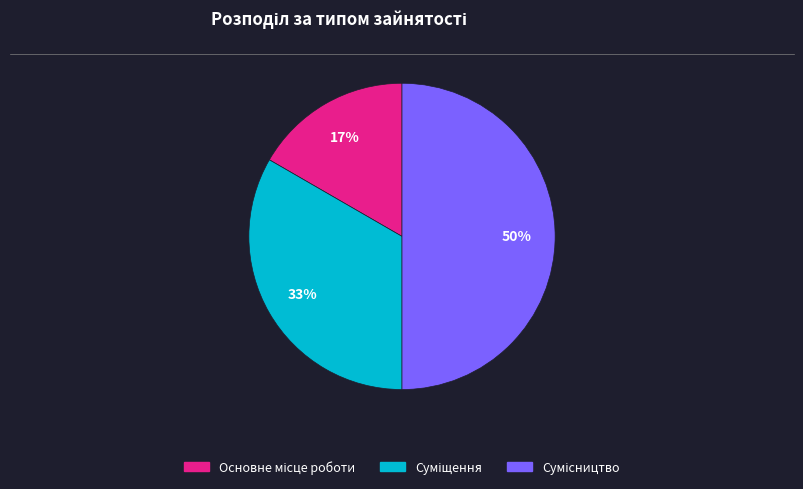

To the nearest percent, what is the average slice percentage?

33%